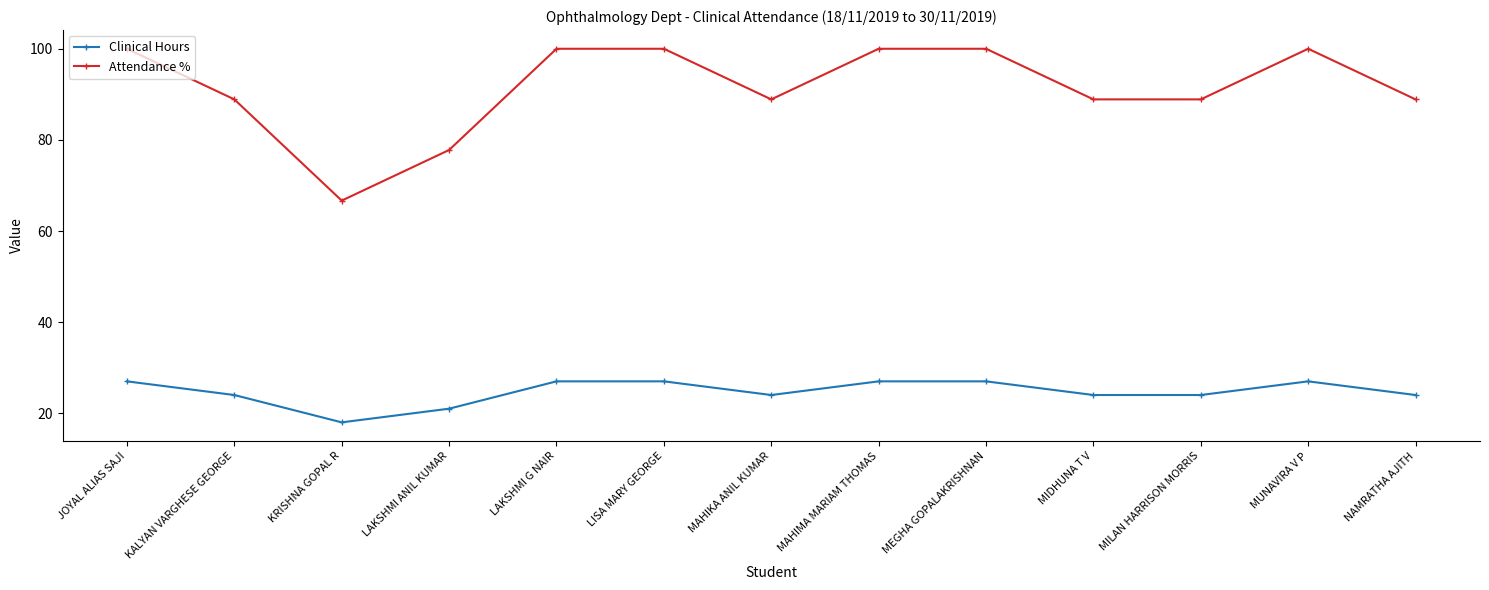

The Clinical Hours series shows 24.0 at MIDHUNA T V. True or false?

True